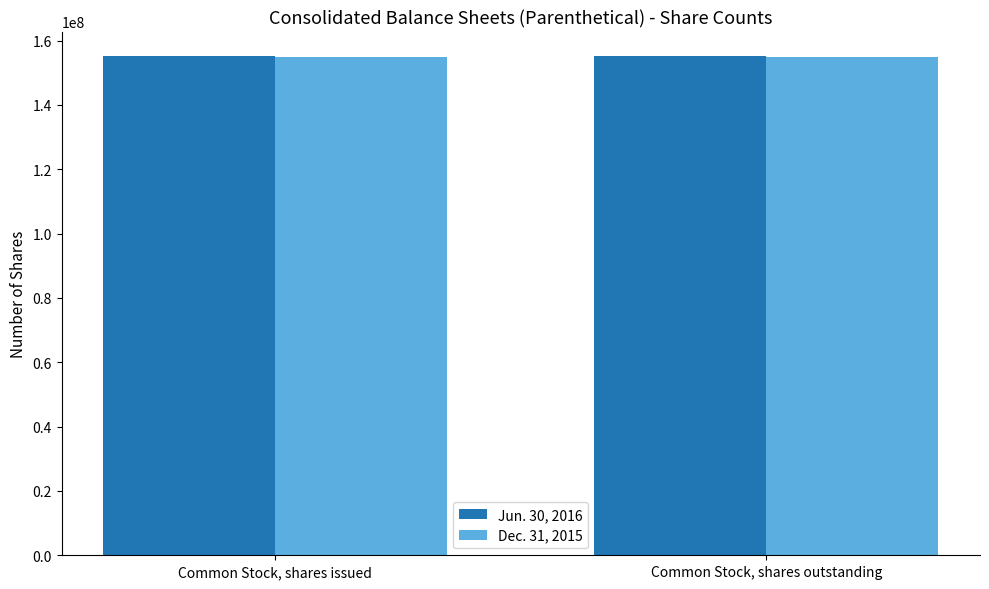

What is the sum of all Jun. 30, 2016 values?

310116318